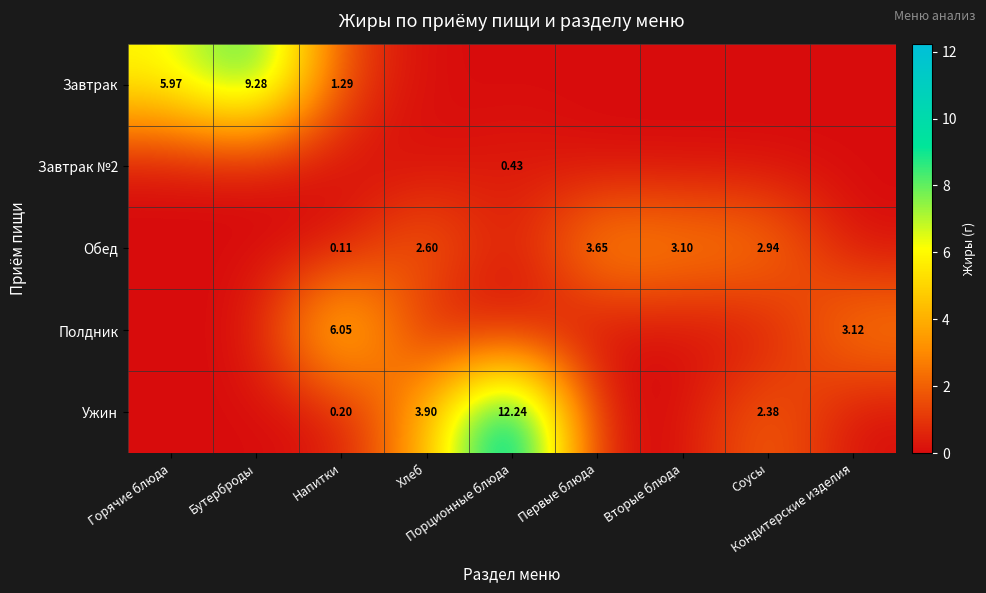

Which has a higher value, Хлеб or Бутерброды?

Бутерброды